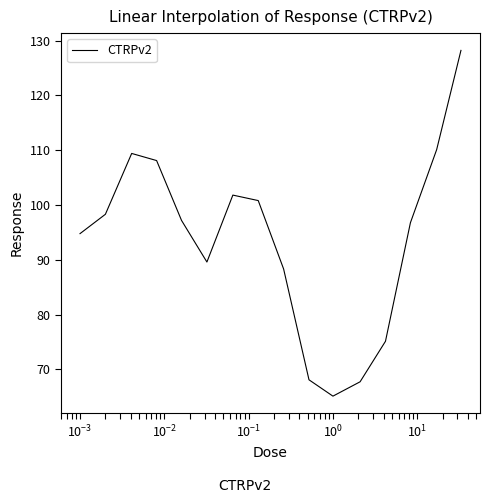

What is the minimum value shown in the chart?

65.1